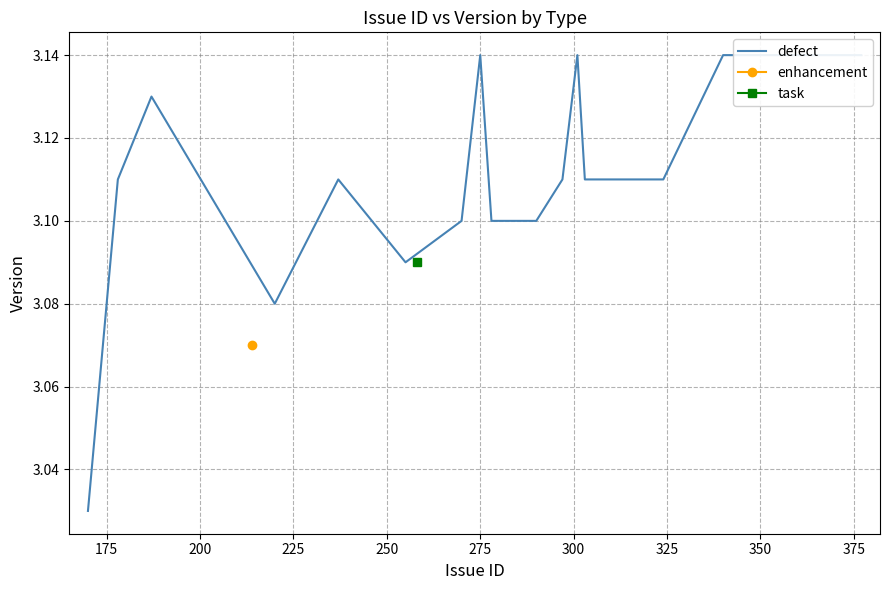

How many values are between 3 and 4?

31